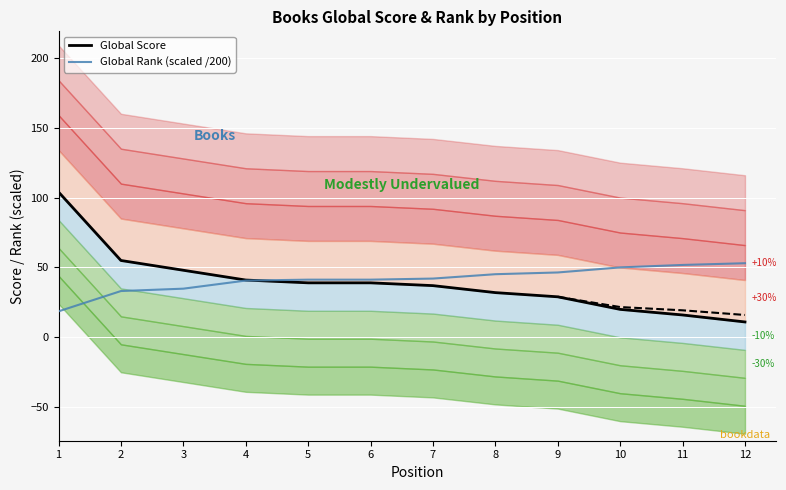

Reading left to right, what are all the values shown in this chart?

Global Score: 104.0	55.0	48.0	41.0	39.0	39.0	37.0	32.0	29.0	20.0	16.0	11.0
Global Rank (scaled /200): 18.6	33.1	34.8	40.6	41.3	41.3	42.0	45.2	46.4	50.0	51.8	53.0